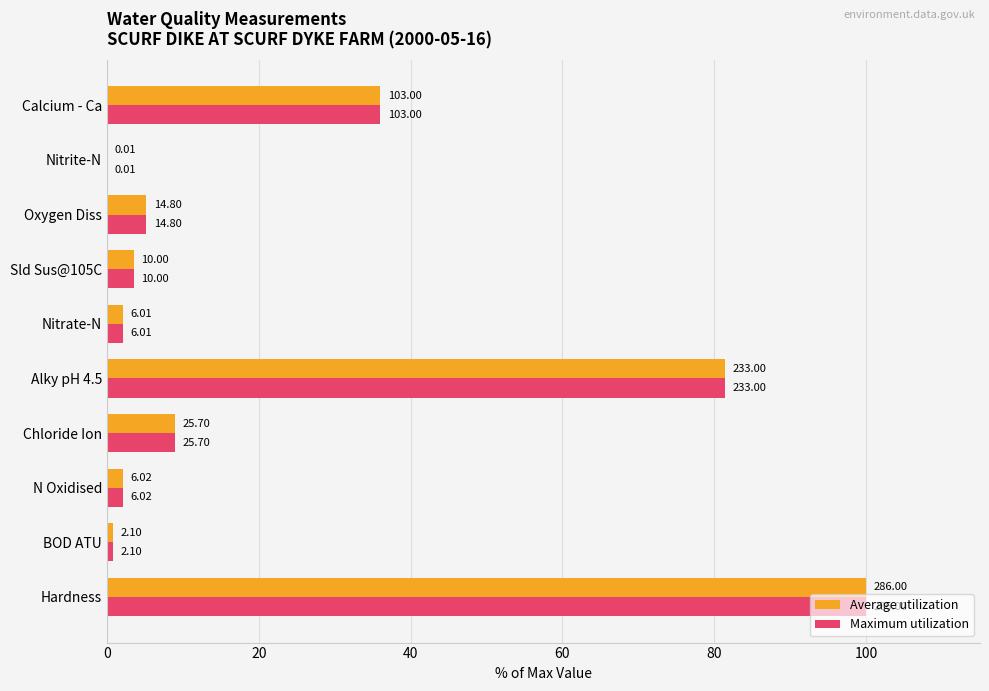

What are all the series names shown in the legend?

Average utilization, Maximum utilization